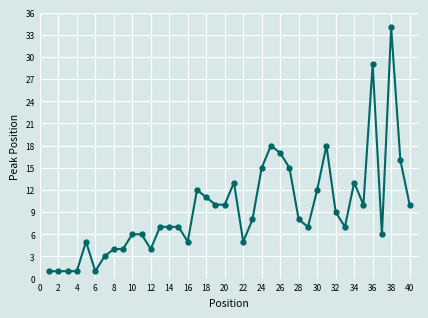

What is the difference between the second highest and second lowest values?

28